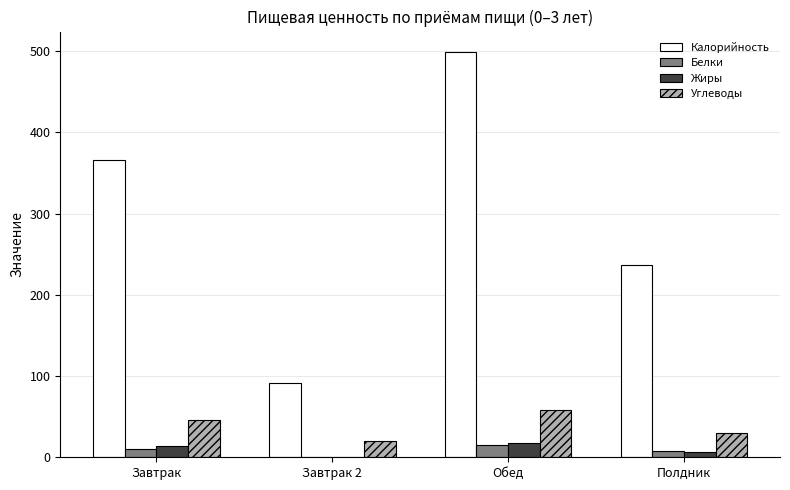

The Калорийность series shows 365.8 at Завтрак. True or false?

True